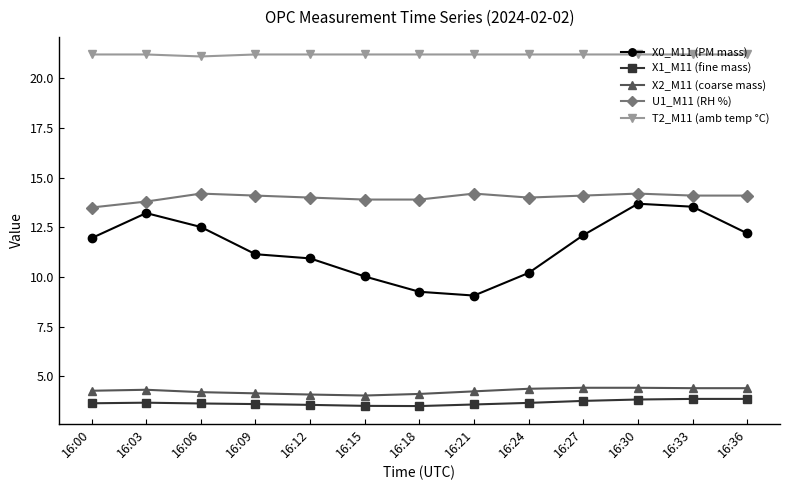

In X0_M11 (PM mass), how many points are higher than both neighbors (excluding endpoints)?

2